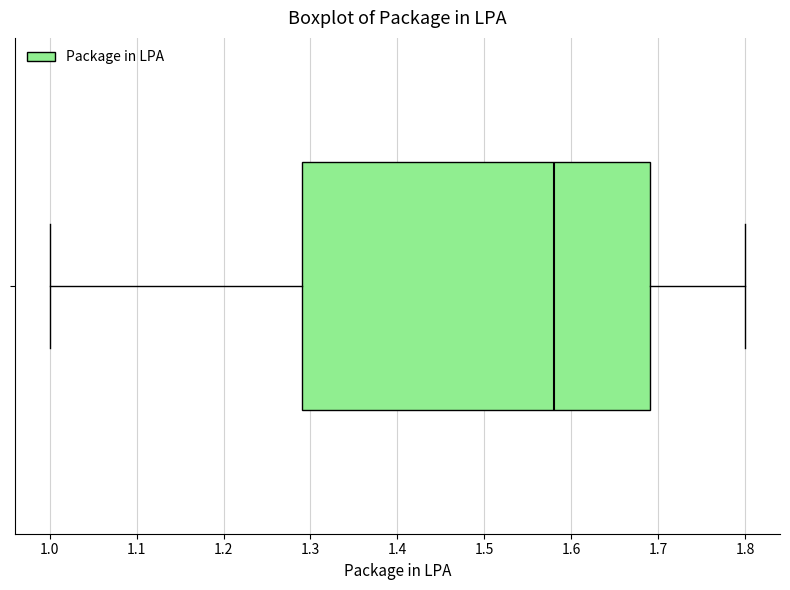

Transcribe this box plot: give where the median line is, the range the box spans, and where the two whiskers end, as read against the x-axis. The values are not printed on the chart, so give them approximately, as read against the axis.

median 1.58, box 1.29 to 1.69, whiskers 1.00 to 1.80